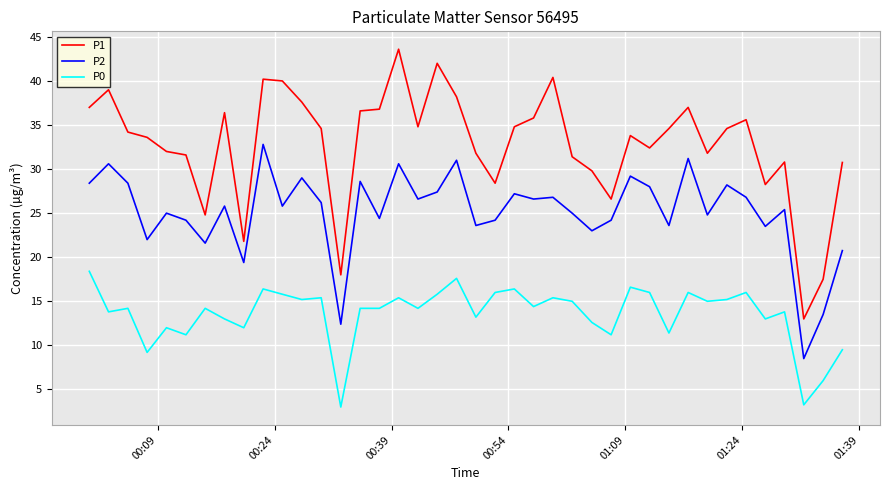

What is the minimum value for P1?

13.0